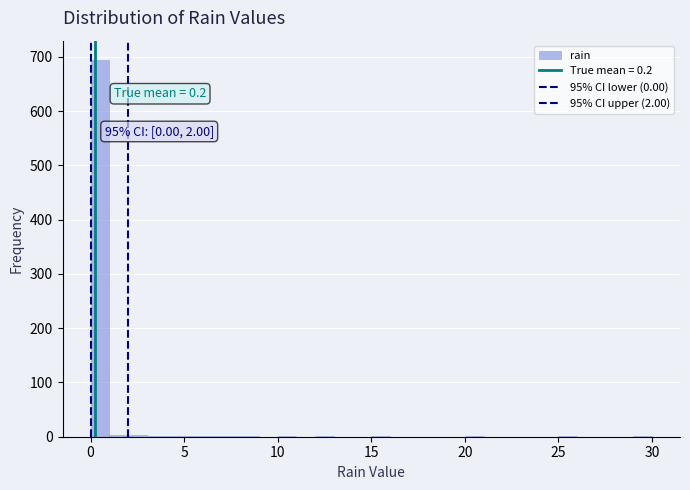

Around what value on the x-axis is the tallest bar? Give the approximate position of its centre, as read against the axis.

0.5